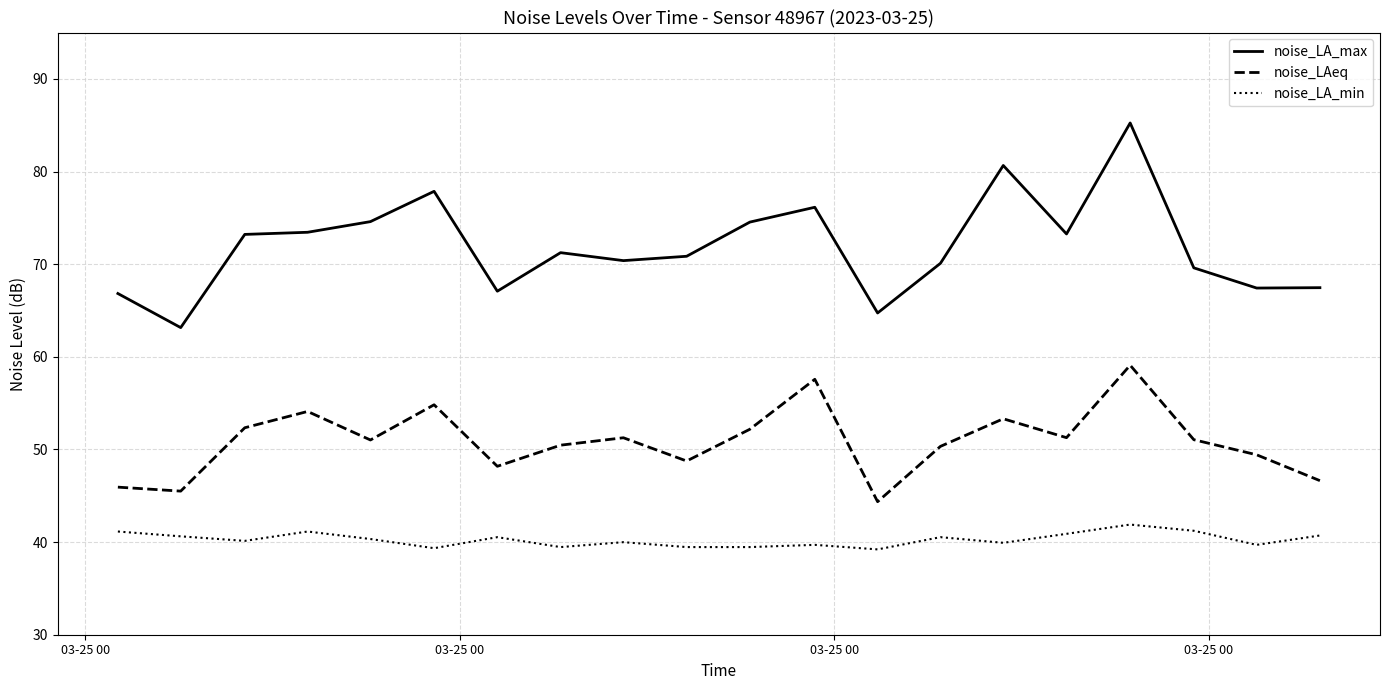

What is the lowest value of the noise_LAeq series?

44.4